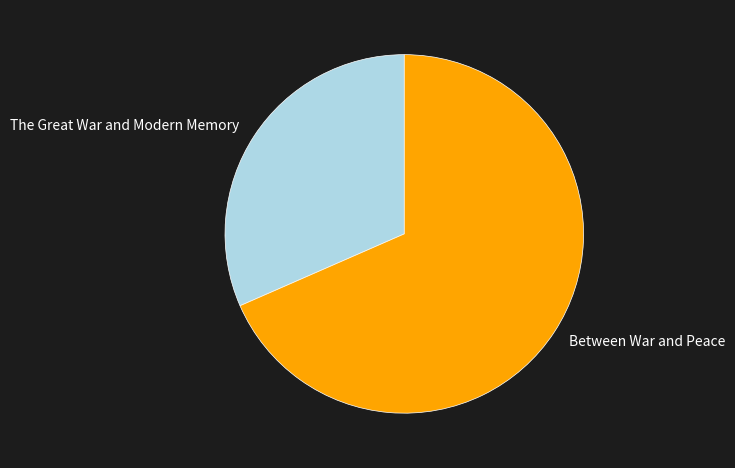

Do The Great War and Modern Memory and Between War and Peace together represent more than half of the pie?

Yes